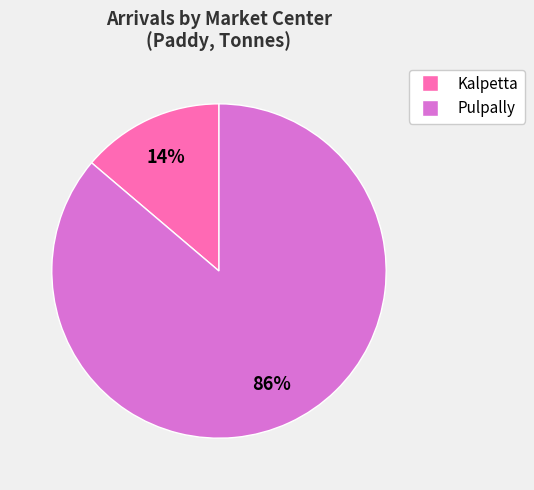

Which has a higher value, Pulpally or Kalpetta?

Pulpally